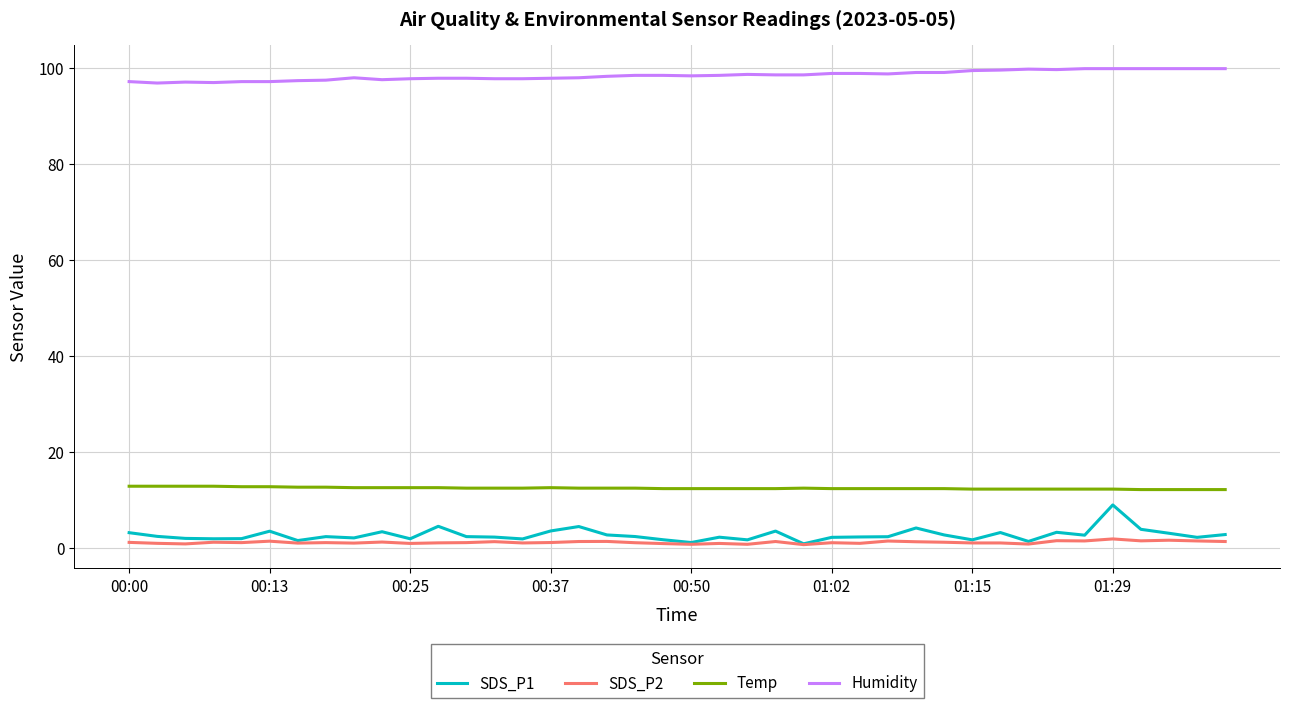

True or false: Temp and SDS_P1 cross at least once.

False